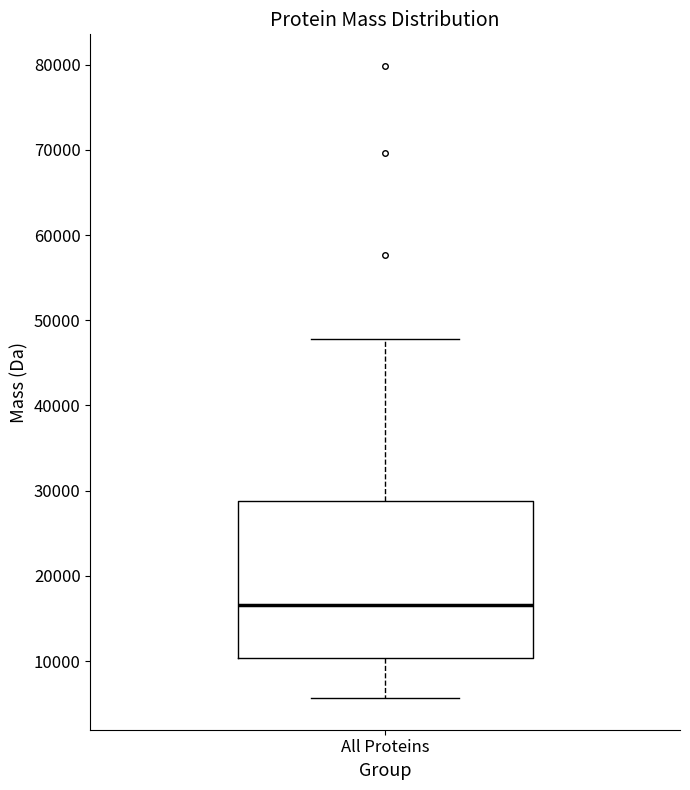

Where does the lower whisker of the box for All Proteins end on the y-axis? The values are not printed on the chart, so give them approximately, as read against the axis.

6000